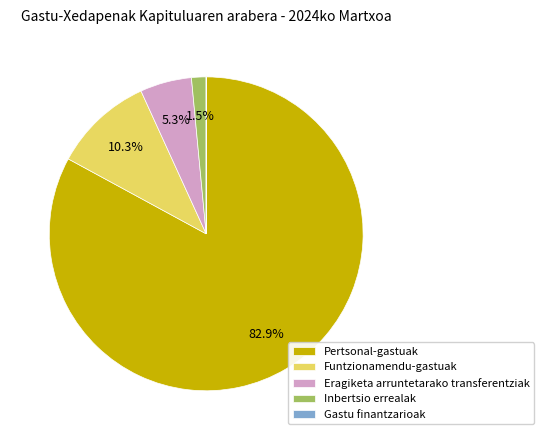

Which slice is the largest?

Pertsonal-gastuak